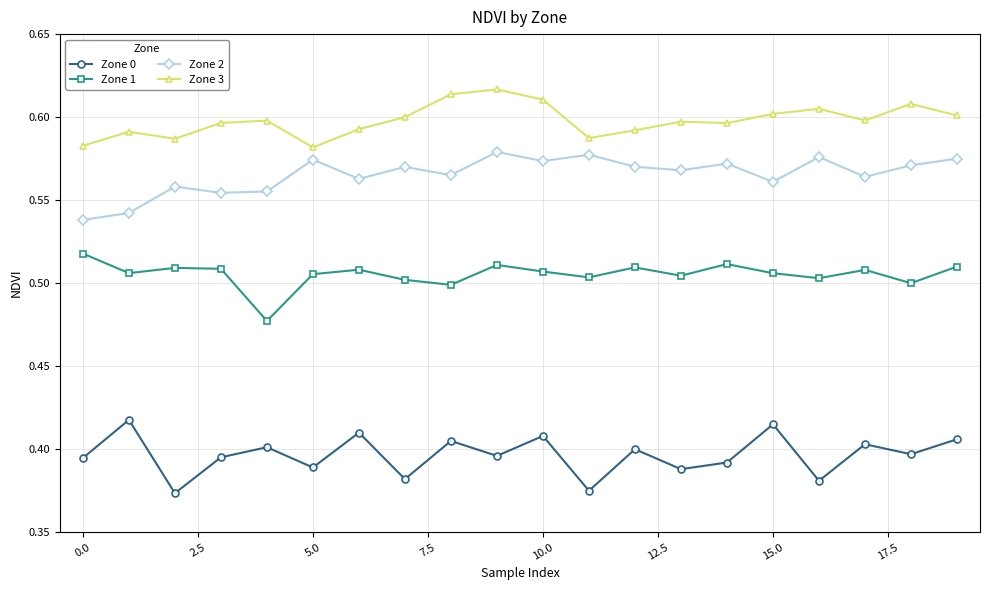

Which series has the largest total across all categories?

Zone 3